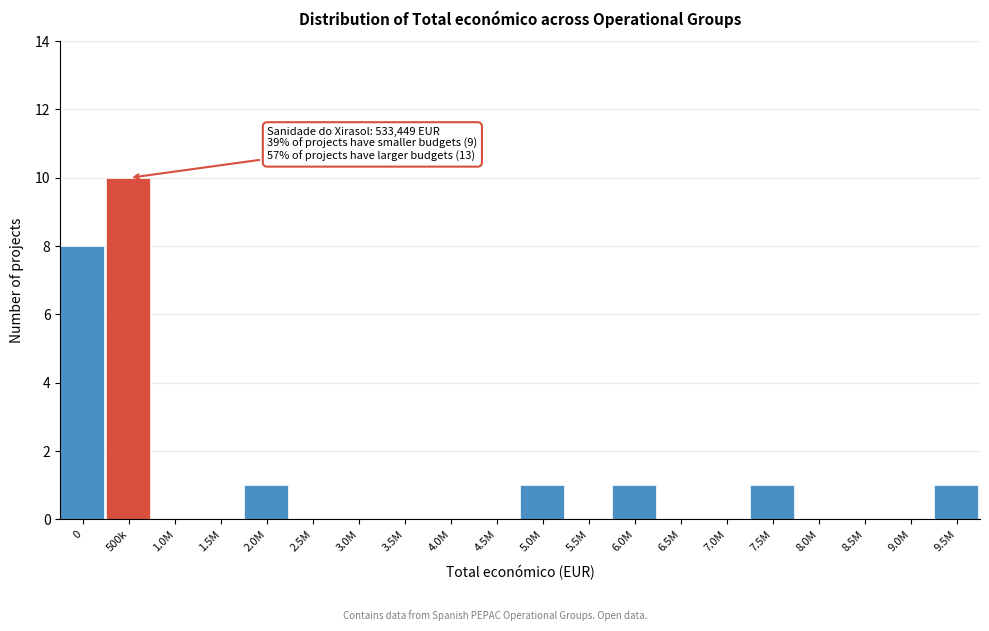

Reading left to right, what are all the values shown in this chart?

0=8	500k=10	1.0M=0	1.5M=0	2.0M=1	2.5M=0	3.0M=0	3.5M=0	4.0M=0	4.5M=0	5.0M=1	5.5M=0	6.0M=1	6.5M=0	7.0M=0	7.5M=1	8.0M=0	8.5M=0	9.0M=0	9.5M=1